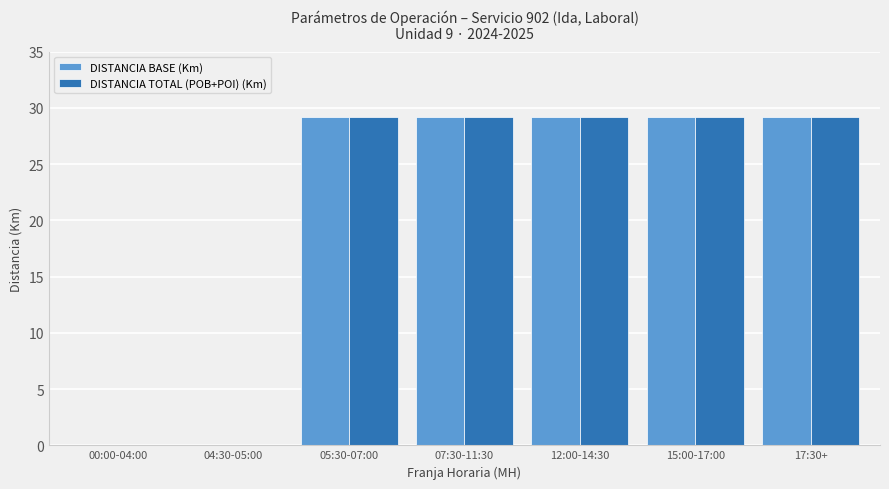

What is the maximum value shown in the chart?

29.2